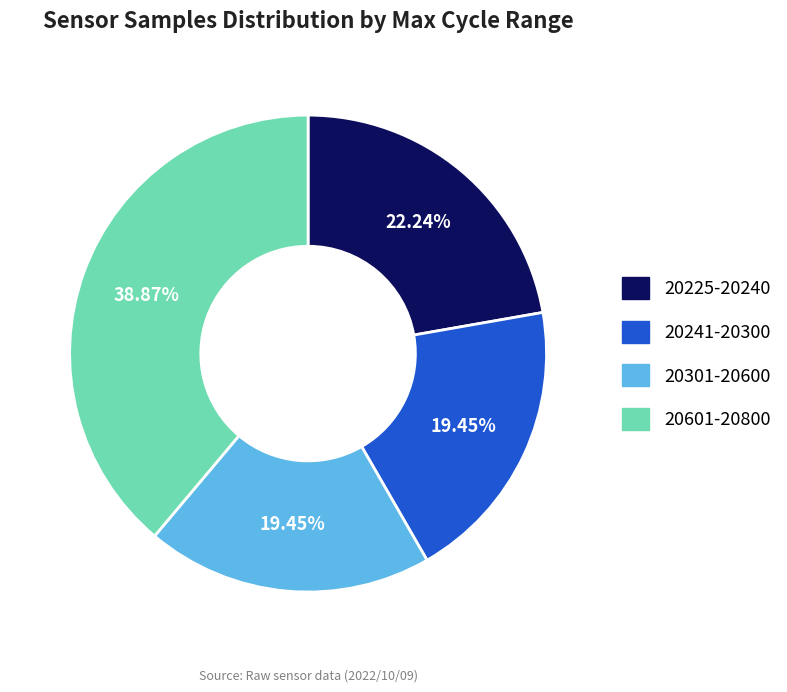

Is there a majority slice in this chart?

No